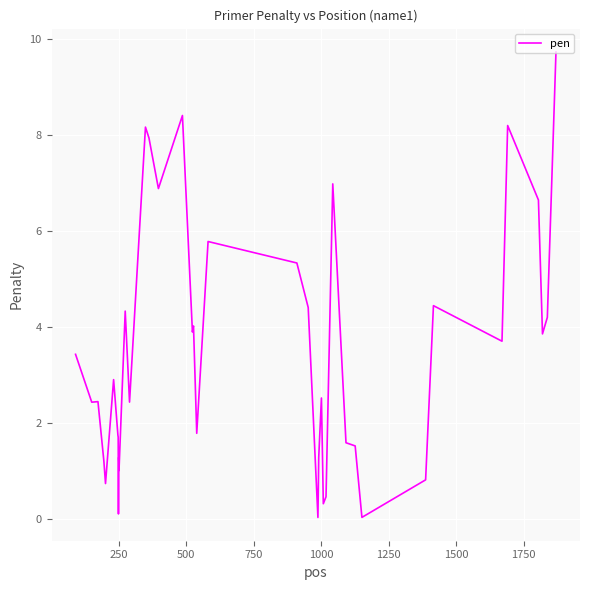

What is the difference between the second highest and second lowest values?

8.4